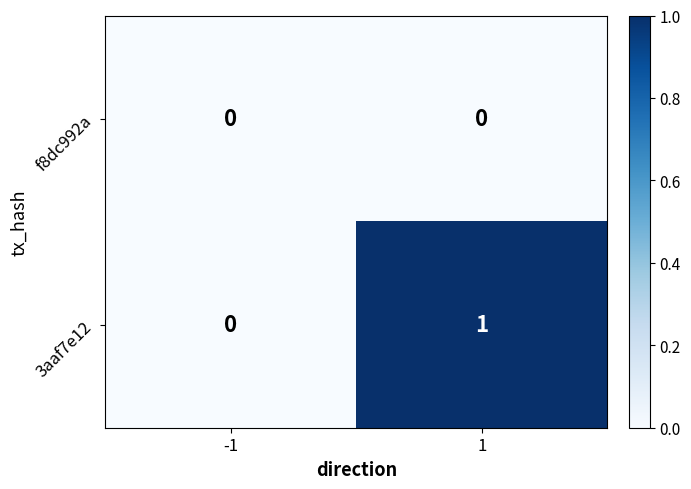

List the series in order of their overall mean, highest first.

3aaf7e12, f8dc992a